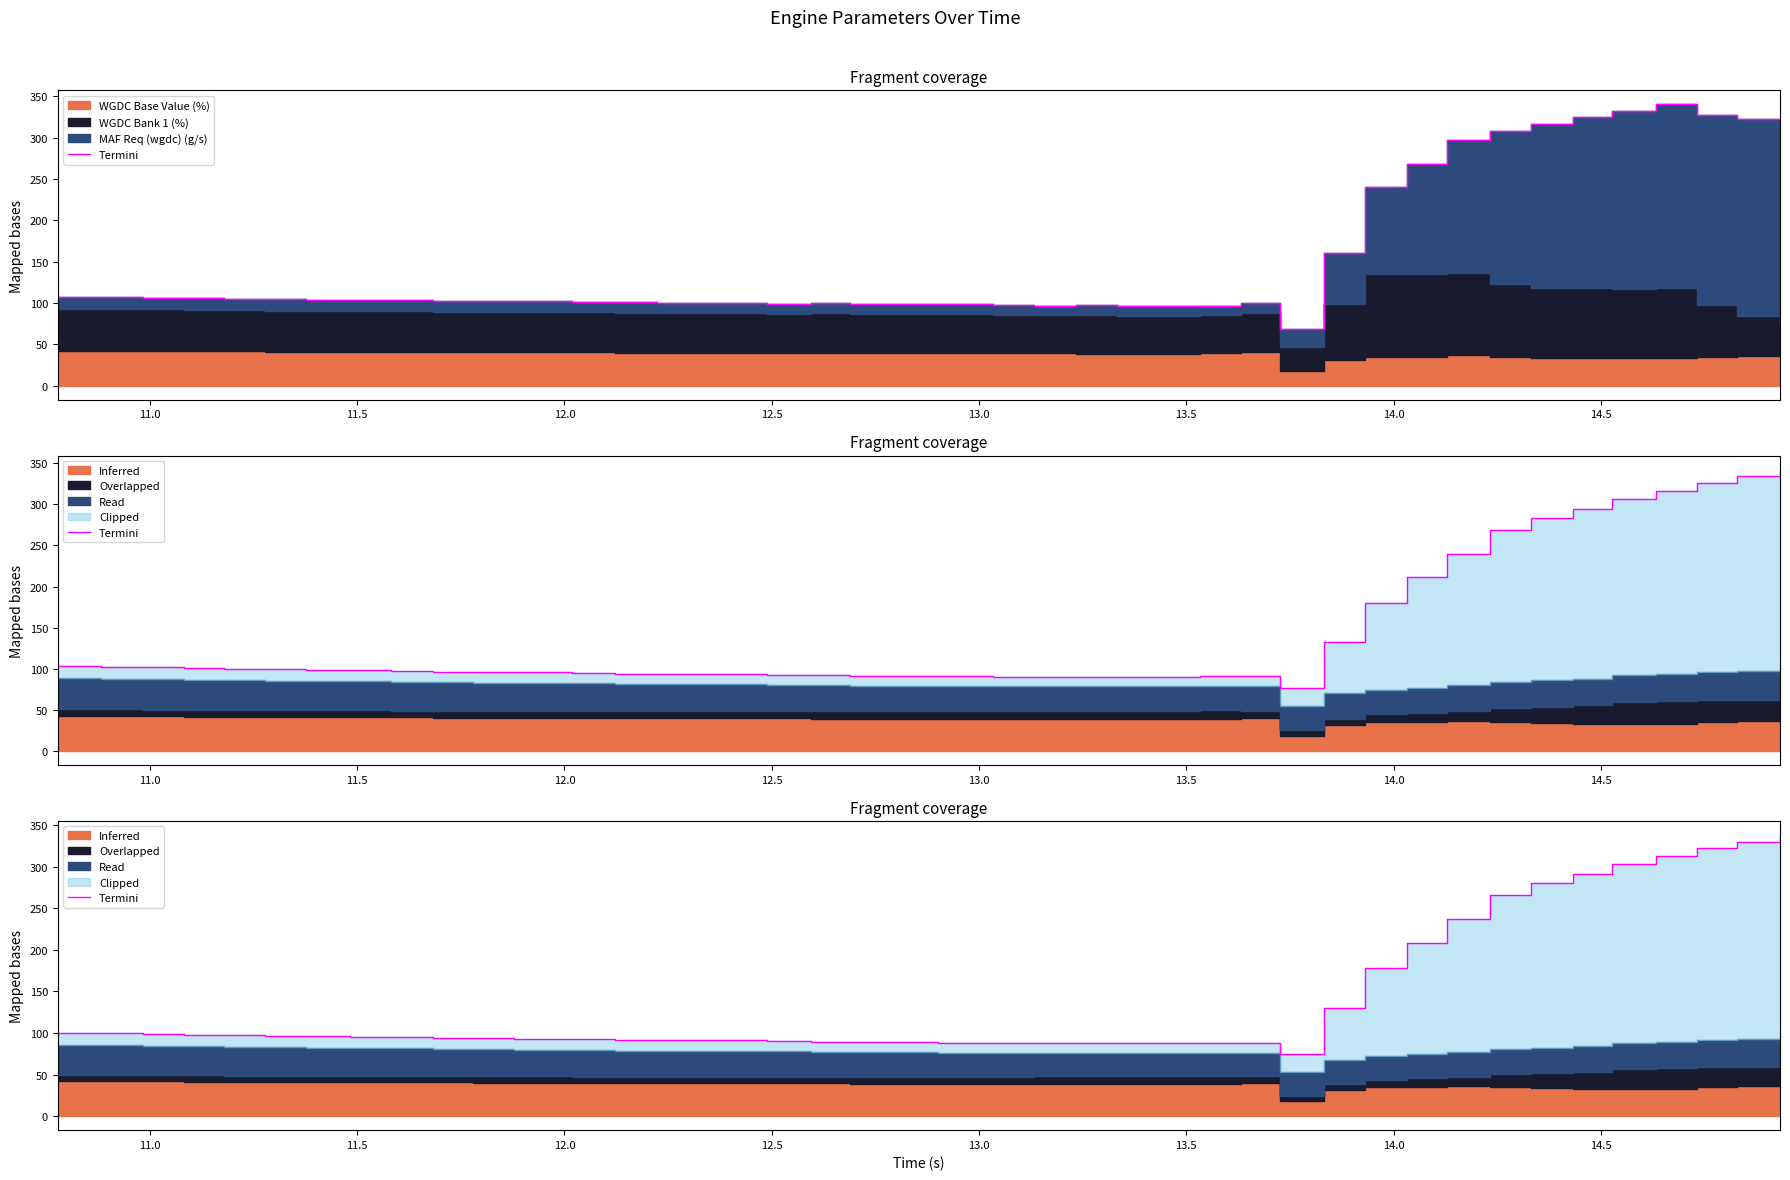

What is the sum of all values?

5762.0